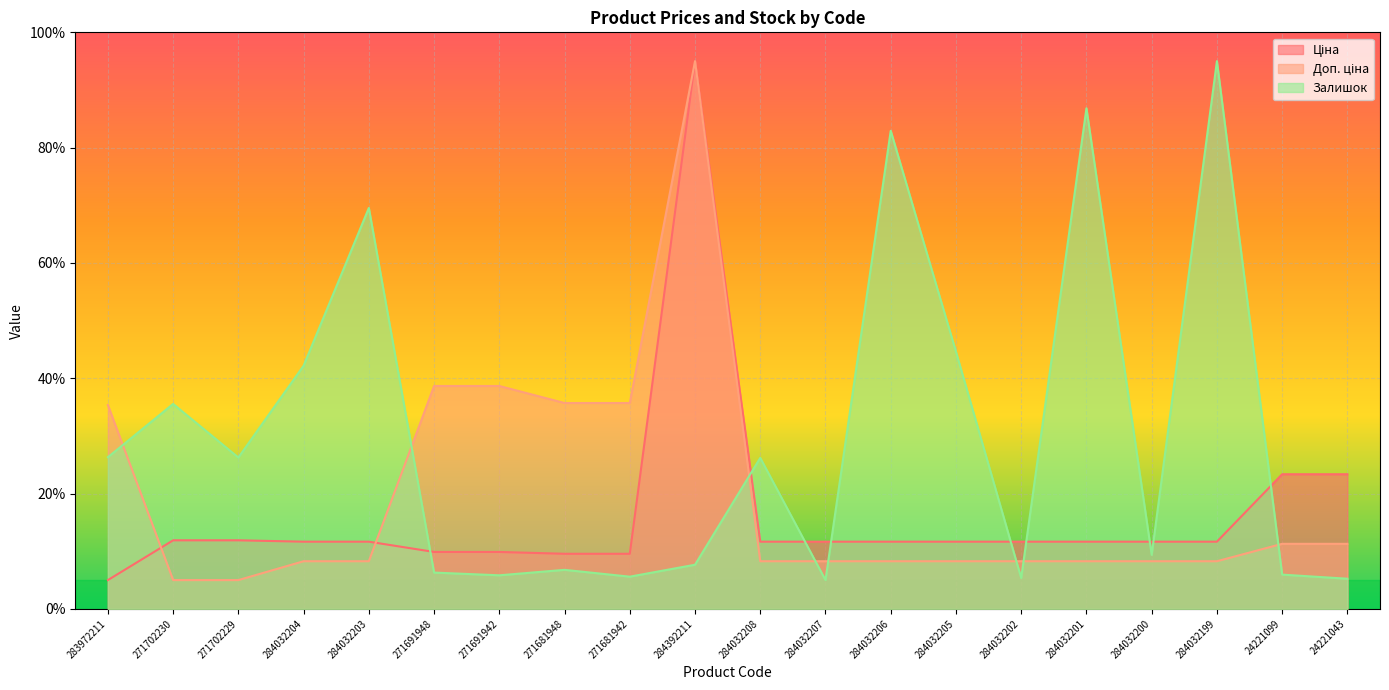

How many values in the Доп. ціна series are below 8?

2